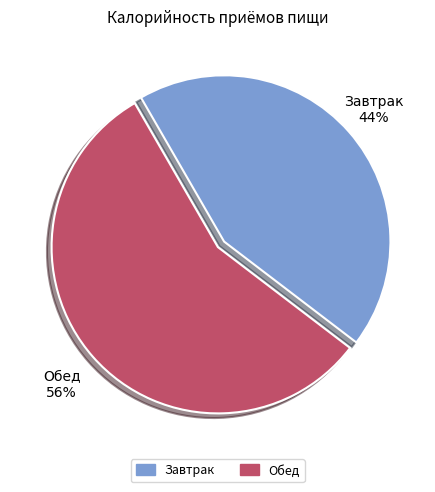

What is the largest slice in the pie chart?

Обед